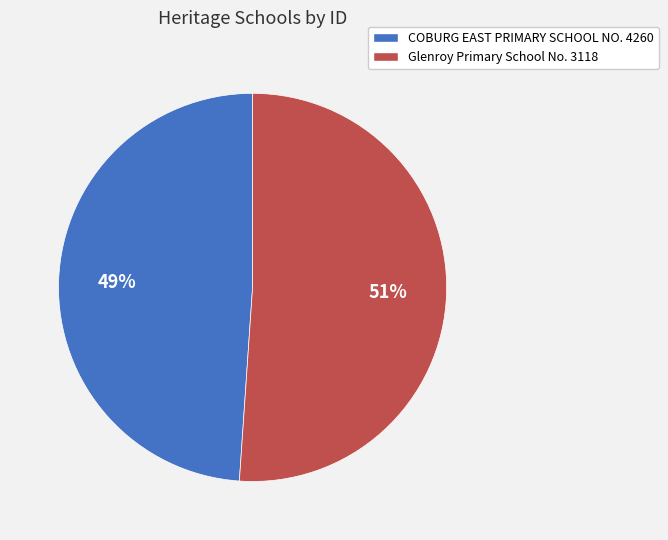

Count the number of slices in the pie.

2